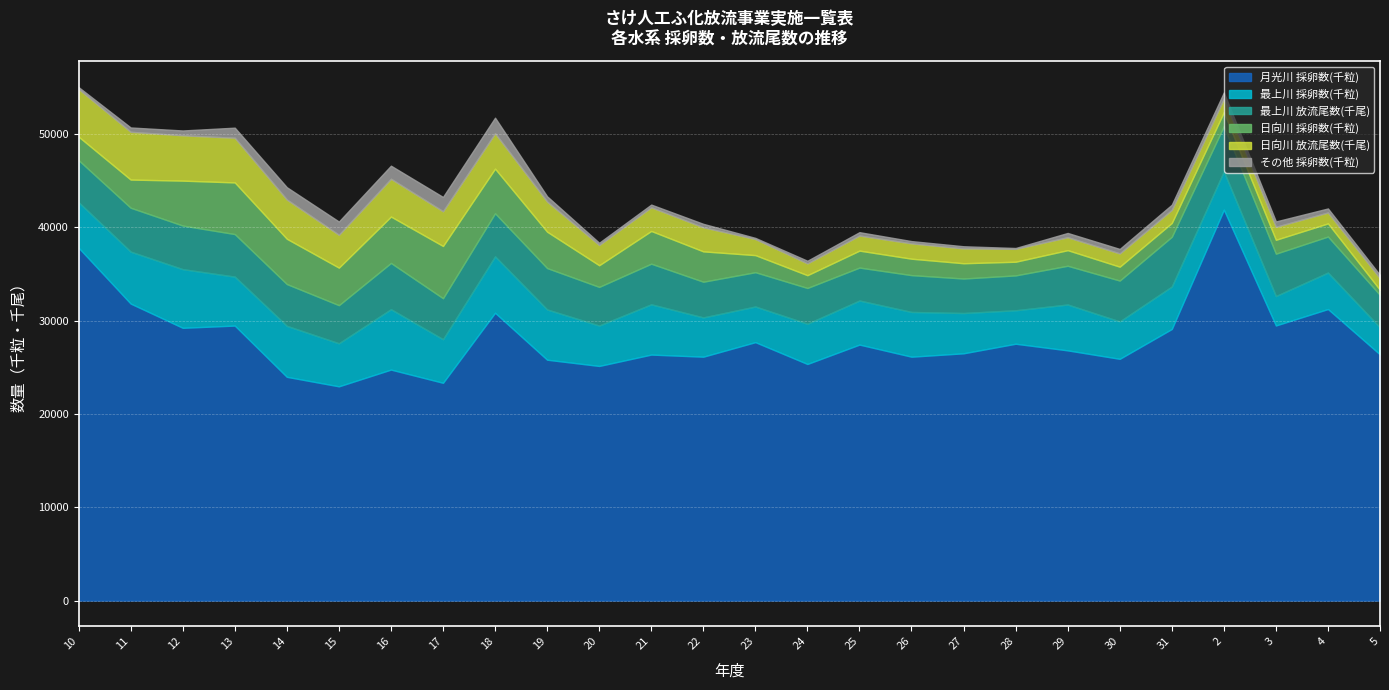

What is the maximum value for 月光川 採卵数(千粒)?

41899